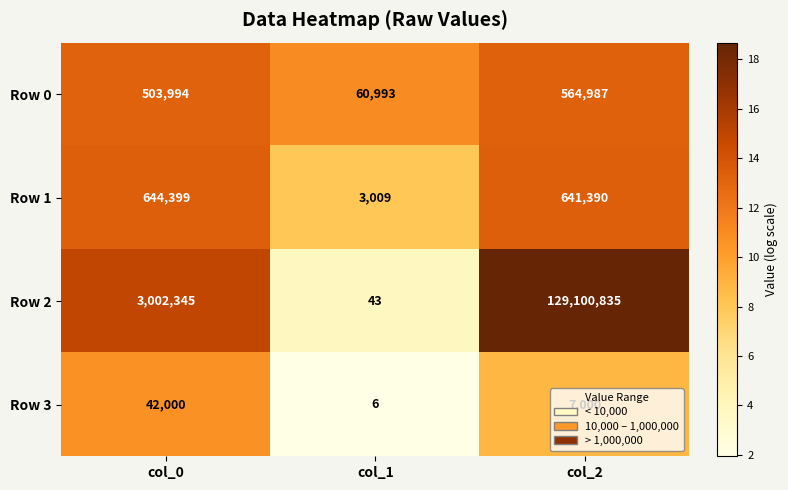

What is the spread (max minus min) of values at col_0?

2960345